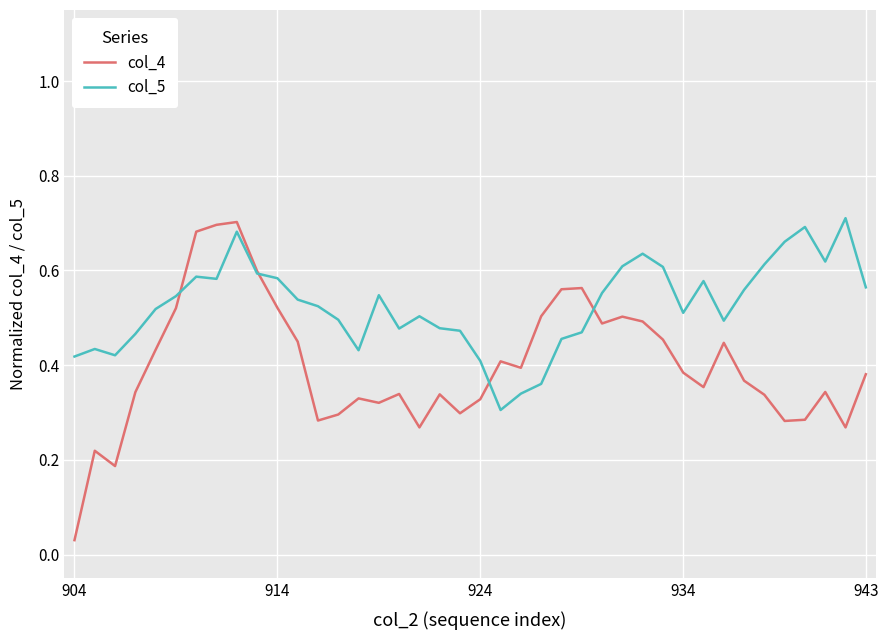

Which series has the largest range (max minus min)?

col_4